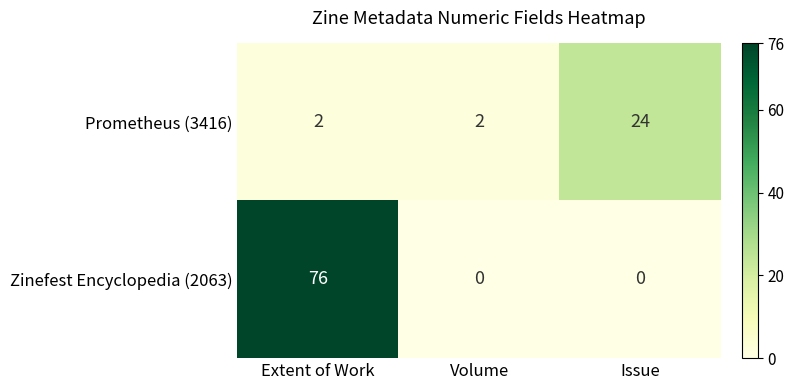

Rank the series by their average value, from highest to lowest.

Zinefest Encyclopedia (2063), Prometheus (3416)